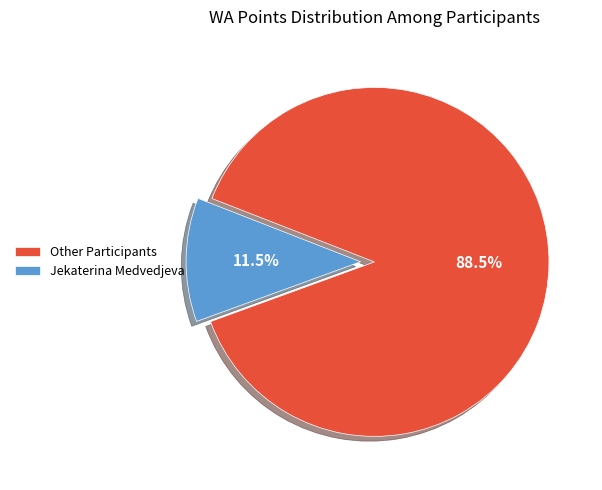

How many slices are in this pie chart?

2